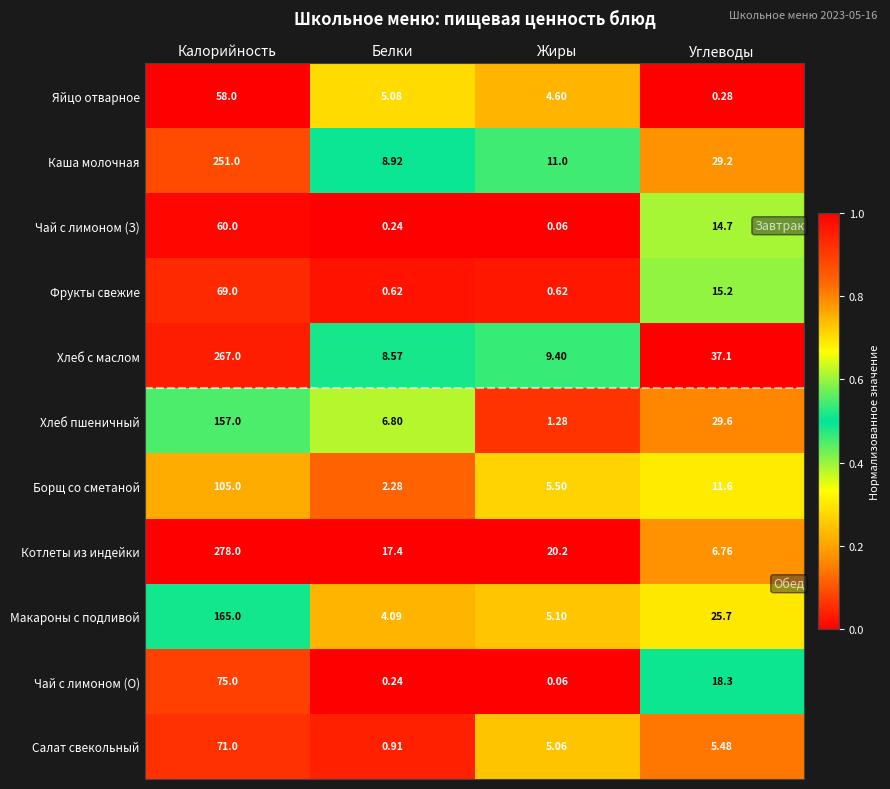

Which category has the lowest value across all series?

Жиры